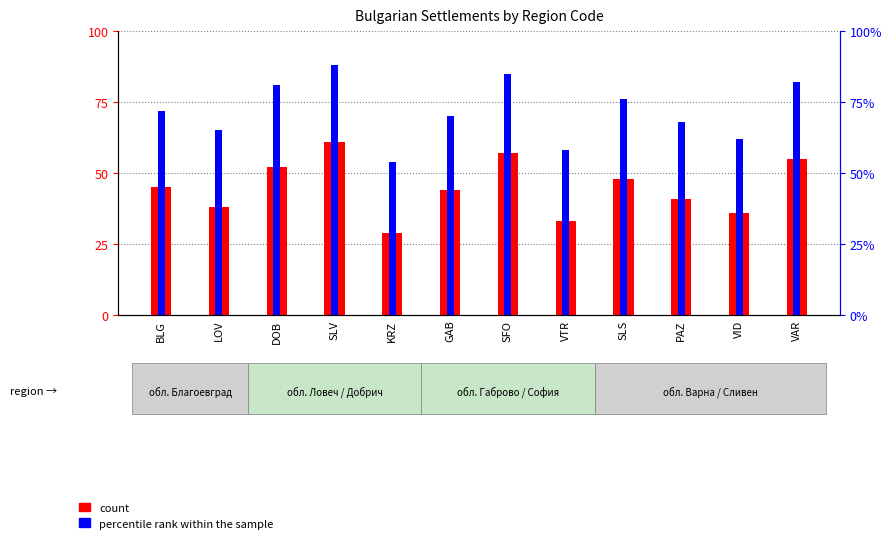

Between BLG and LOV, which series saw the biggest shift?

count